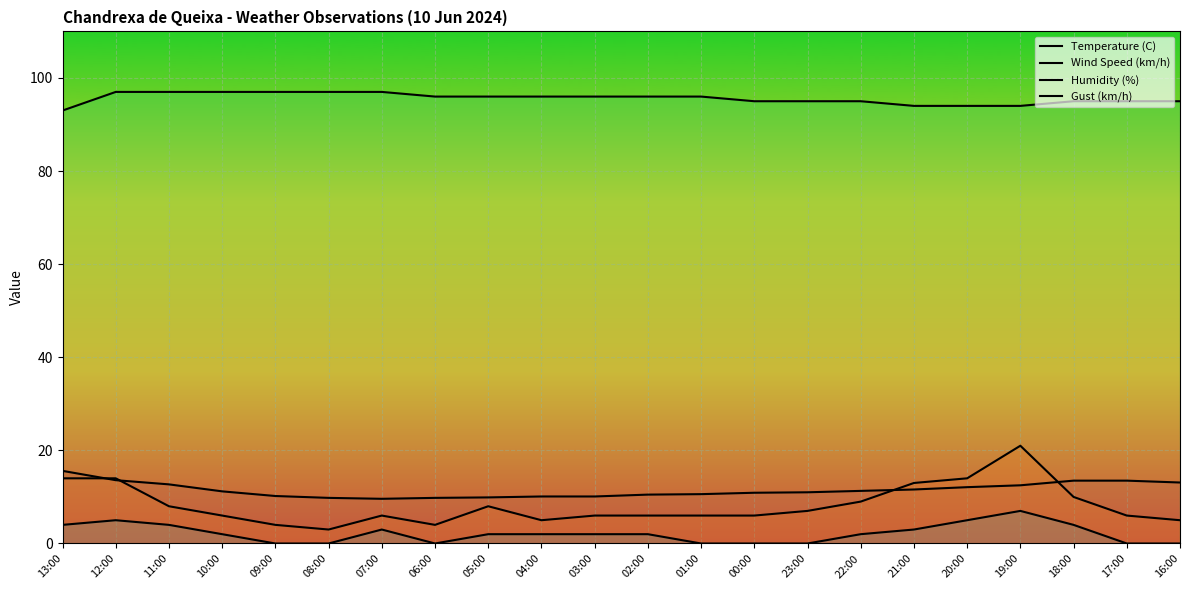

The Wind Speed (km/h) series shows 0.0 at 06:00. True or false?

True